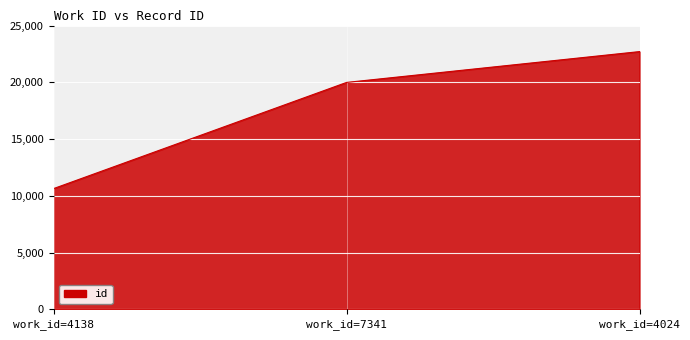

What is the difference between the maximum and minimum values?

12066